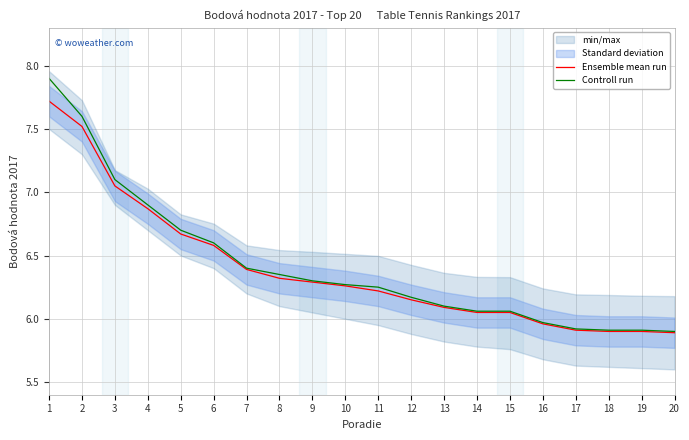

What is the total value across all series at 14?

12.1